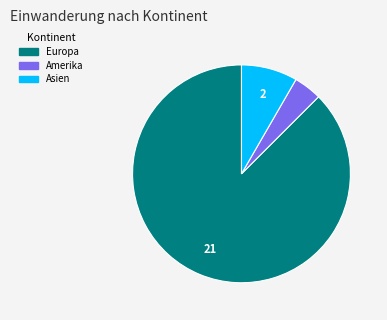

Is it true that Europa is 88% of the pie?

True